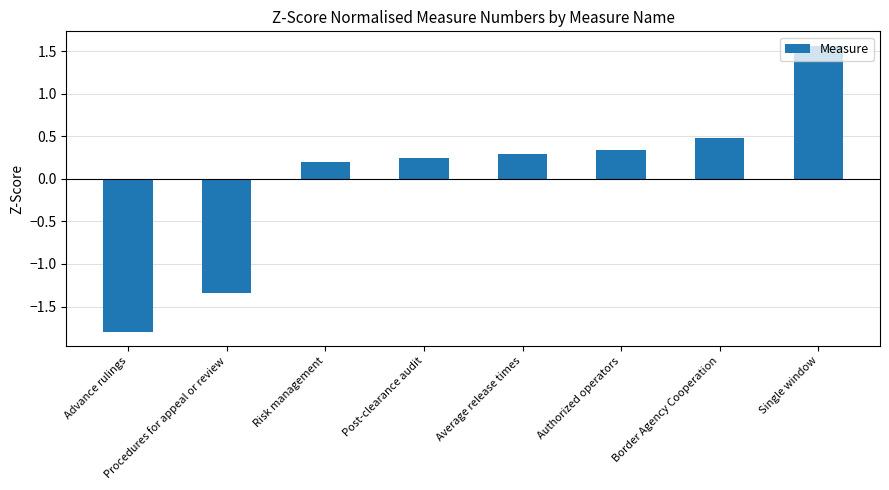

What is the difference between the second highest and second lowest values?

1.8